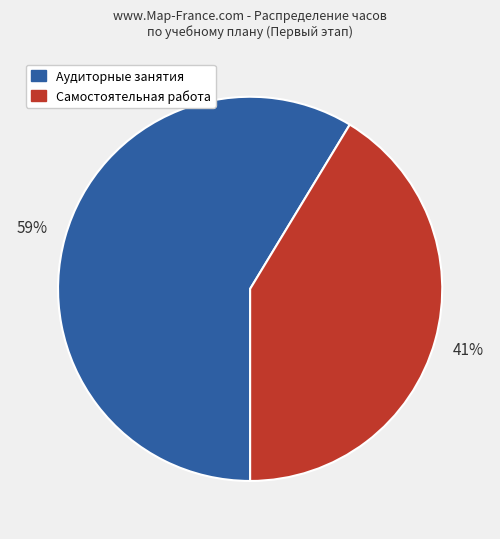

To the nearest percent, what is the combined percentage of Самостоятельная работа and Аудиторные занятия?

100%